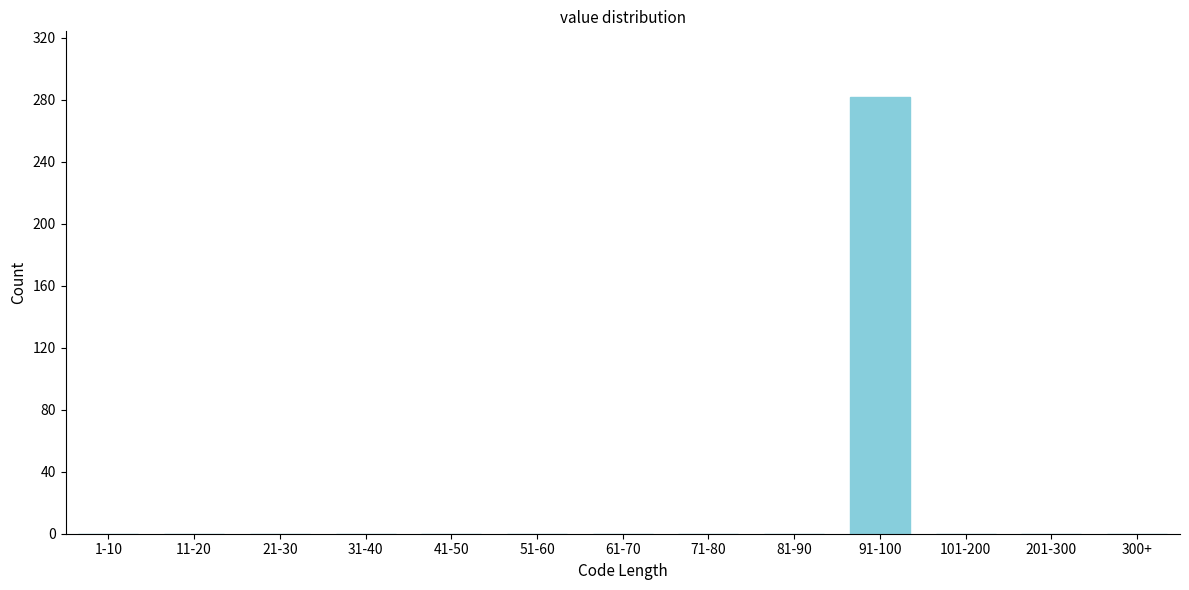

Reading left to right, transcribe all the data shown in this chart.

1-10=0	11-20=0	21-30=0	31-40=0	41-50=0	51-60=0	61-70=0	71-80=0	81-90=0	91-100=282	101-200=0	201-300=0	300+=0